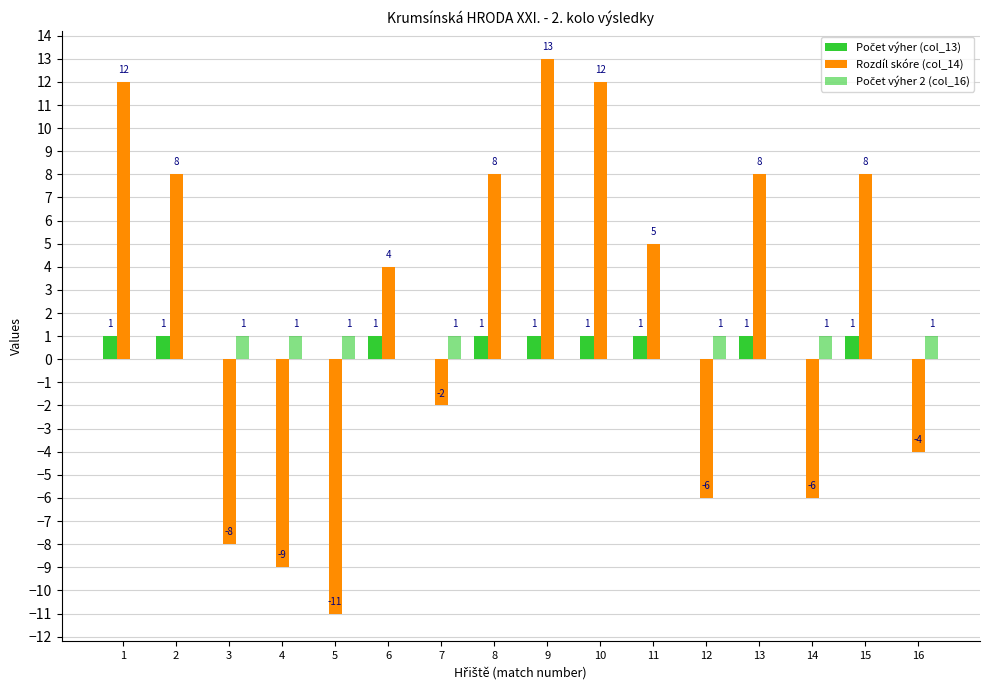

At which label does Rozdíl skóre (col_14) reach its minimum?

5